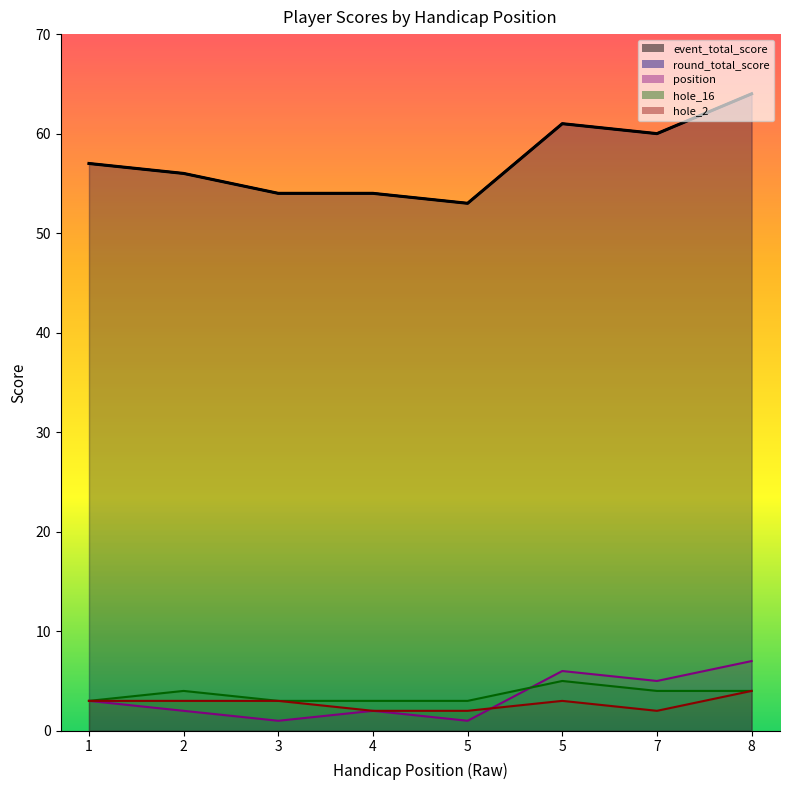

What is the minimum value for event_total_score?

53